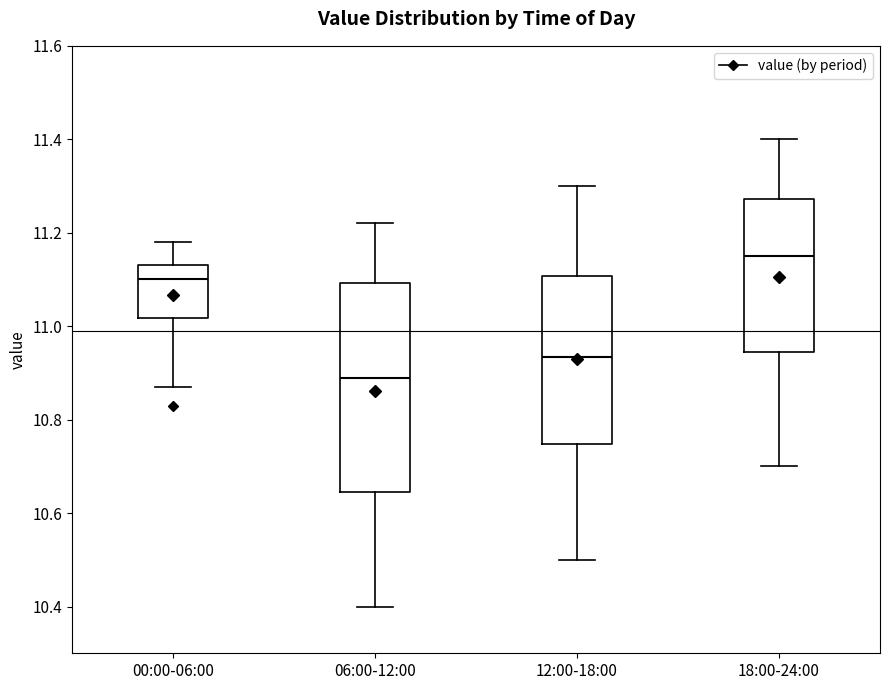

Where does the upper whisker of the box for 18:00-24:00 end on the y-axis? The values are not printed on the chart, so give them approximately, as read against the axis.

11.40